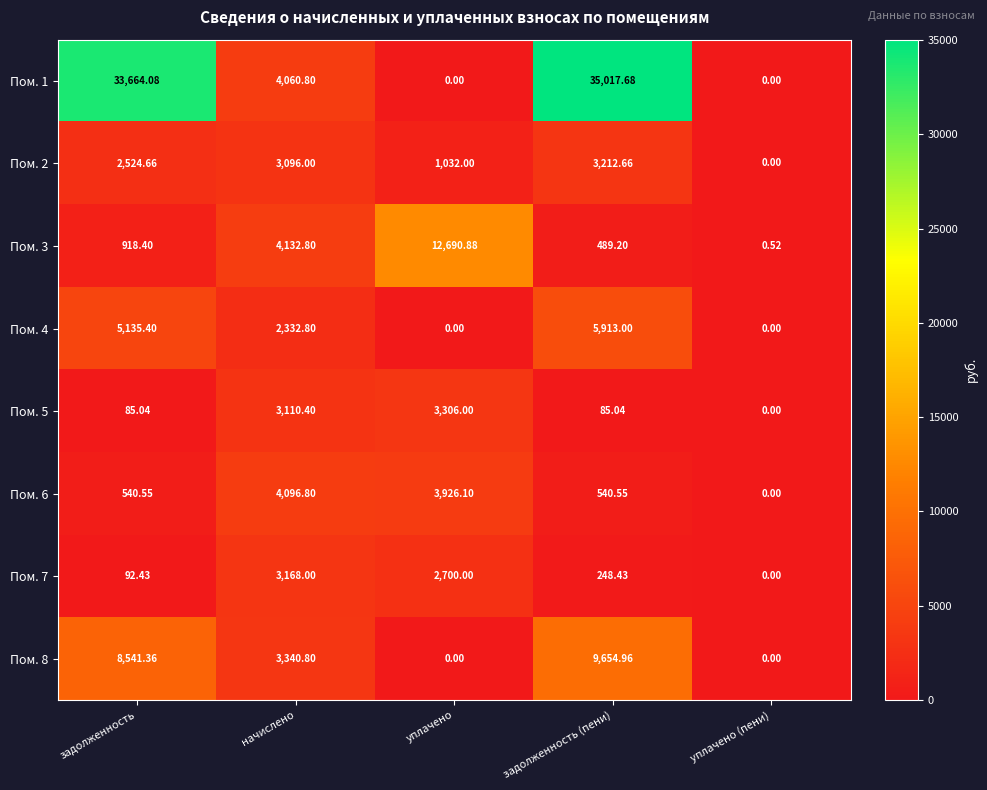

At which category is the sum across all series the highest?

задолженность (пени)